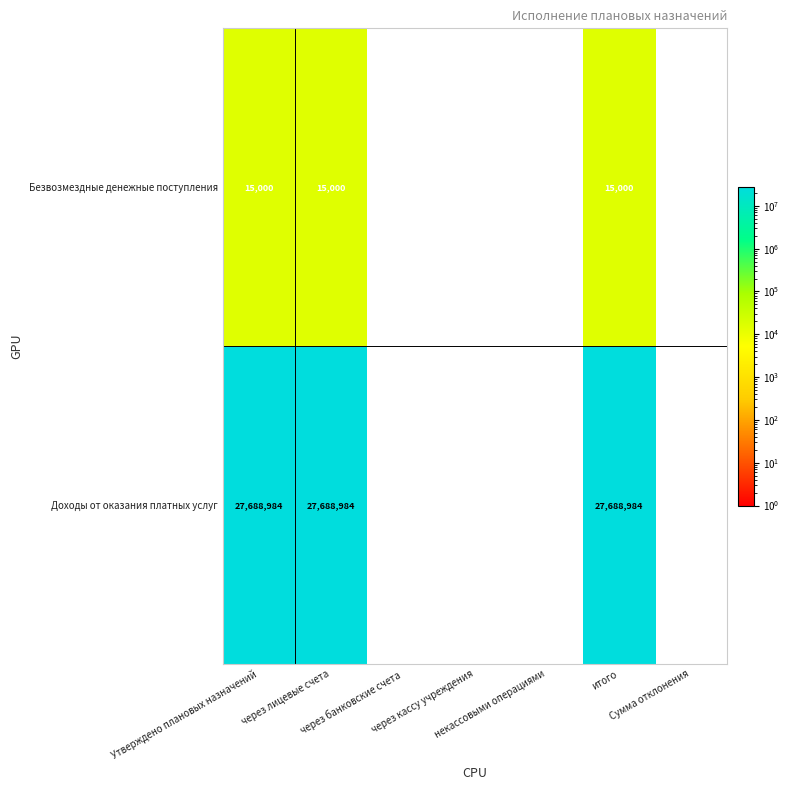

How many distinct data groups are displayed?

2